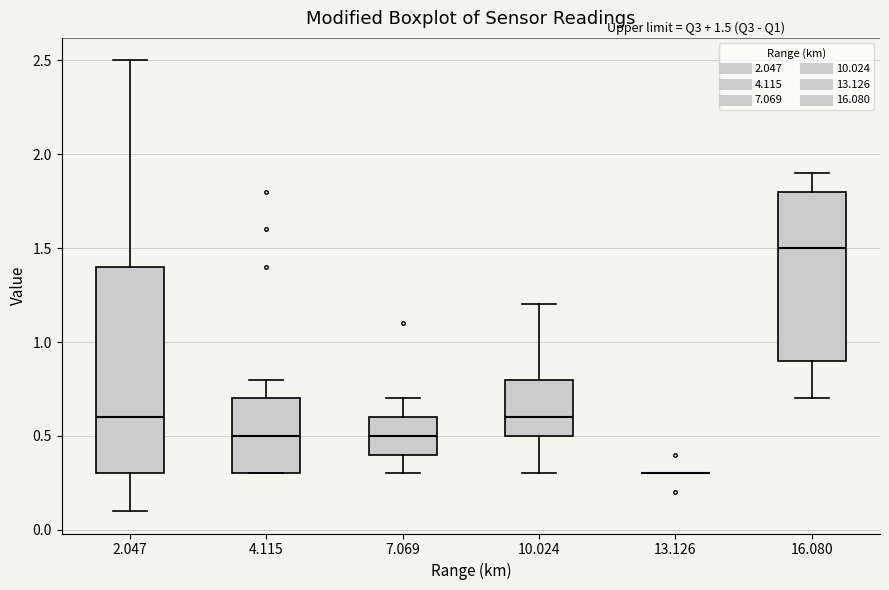

Which box is the tallest, from its lower edge to its upper edge?

2.047